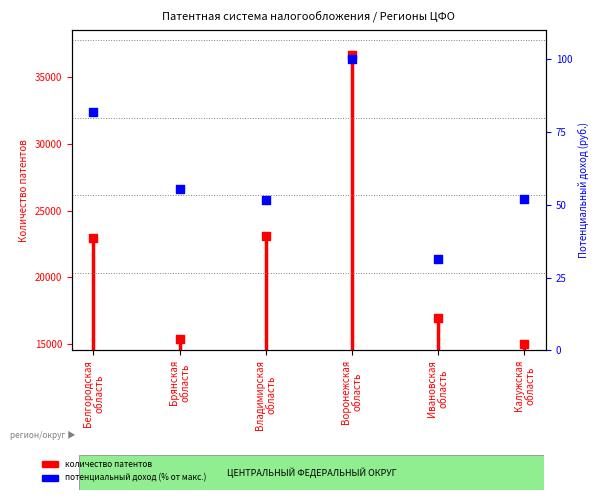

Which series has the largest total across all categories?

количество патентов